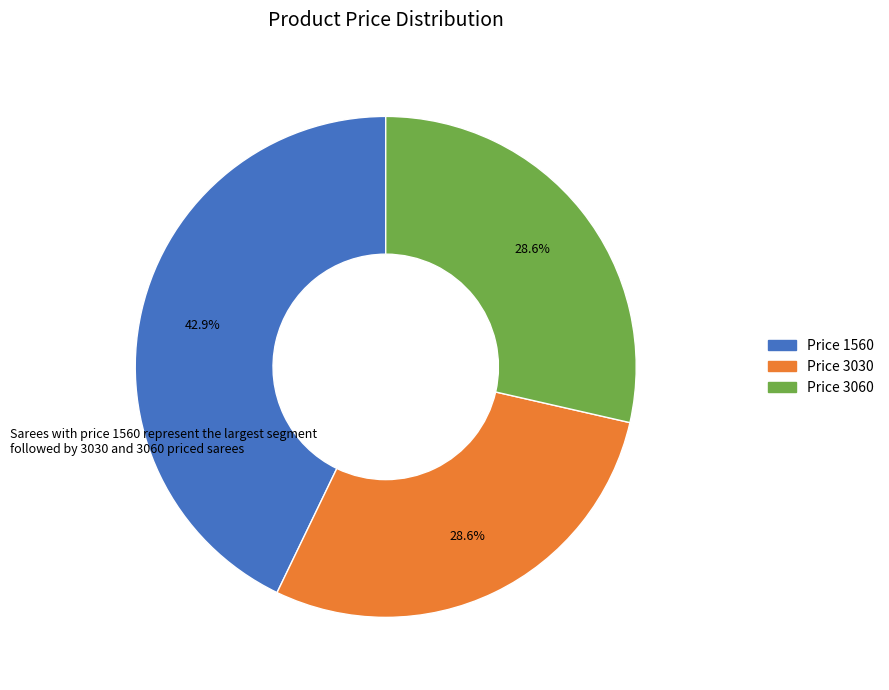

To the nearest percent, what is the average slice percentage?

33%